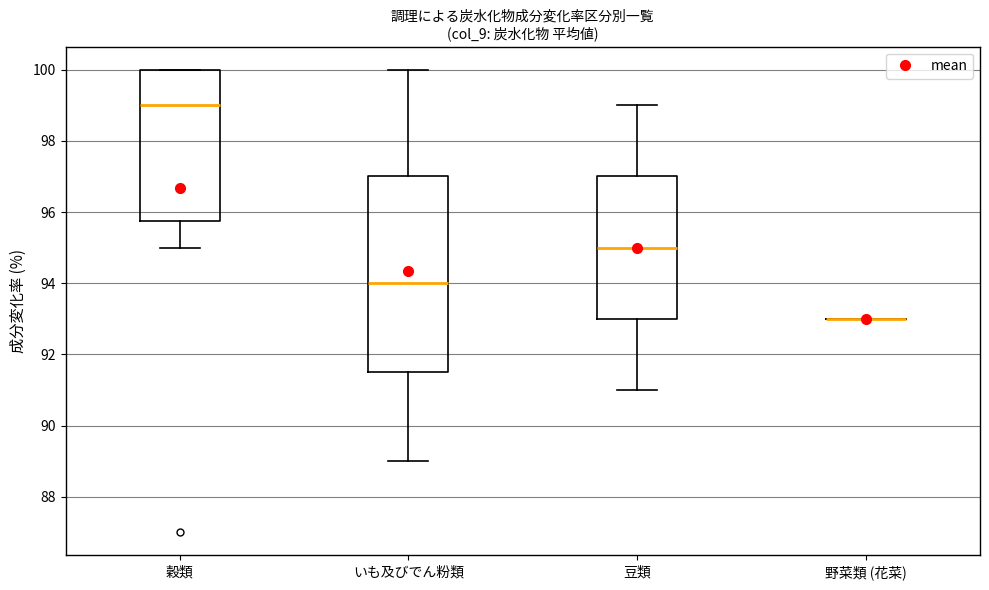

Reading left to right, read every box against the y-axis: the position of its median line, the range the box covers, and the ends of its whiskers. The values are not printed on the chart, so give them approximately, as read against the axis.

穀類: median 99.0, box 95.8 to 100.0, whiskers 95.0 to 100.0
いも及びでん粉類: median 94.0, box 91.6 to 97.0, whiskers 89.0 to 100.0
豆類: median 95.0, box 93.0 to 97.0, whiskers 91.0 to 99.0
野菜類 (花菜): box collapsed to a line at 93.0, whiskers 93.0 to 93.0